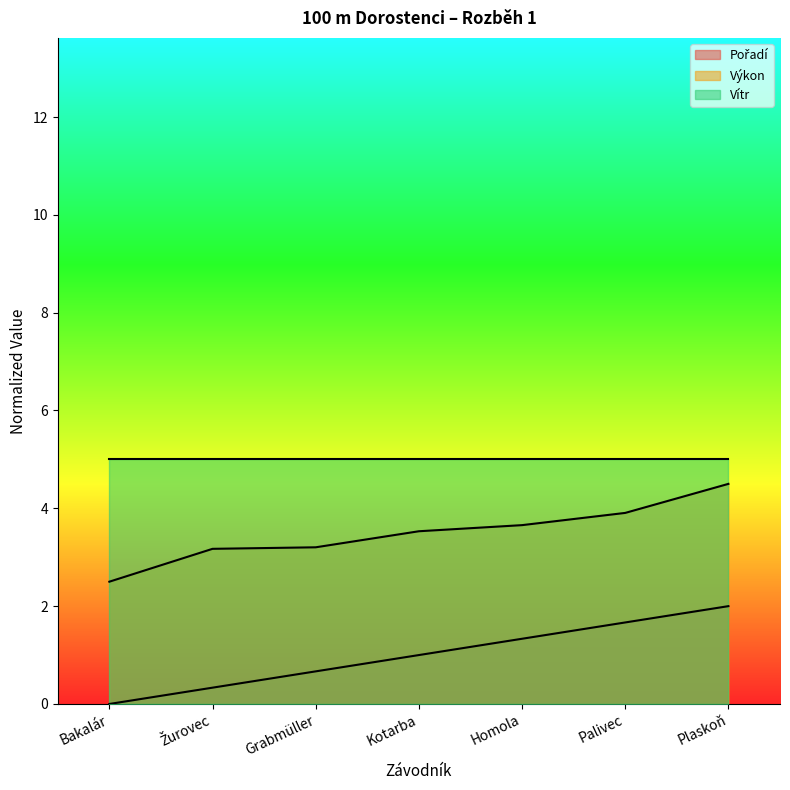

What is the maximum value for Pořadí?

2.0